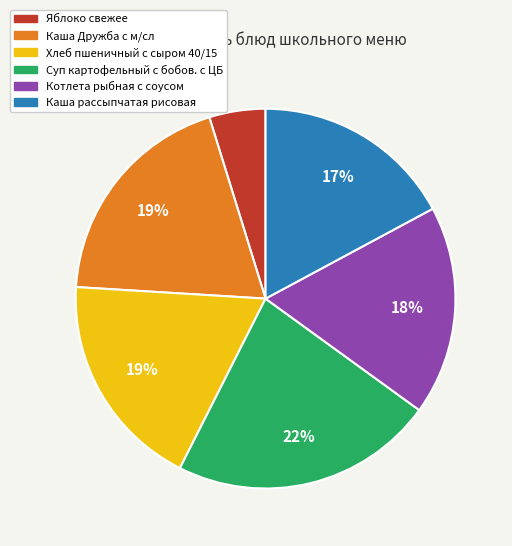

Which has a higher value, Хлеб пшеничный с сыром 40/15 or Суп картофельный с бобов. с ЦБ?

Суп картофельный с бобов. с ЦБ